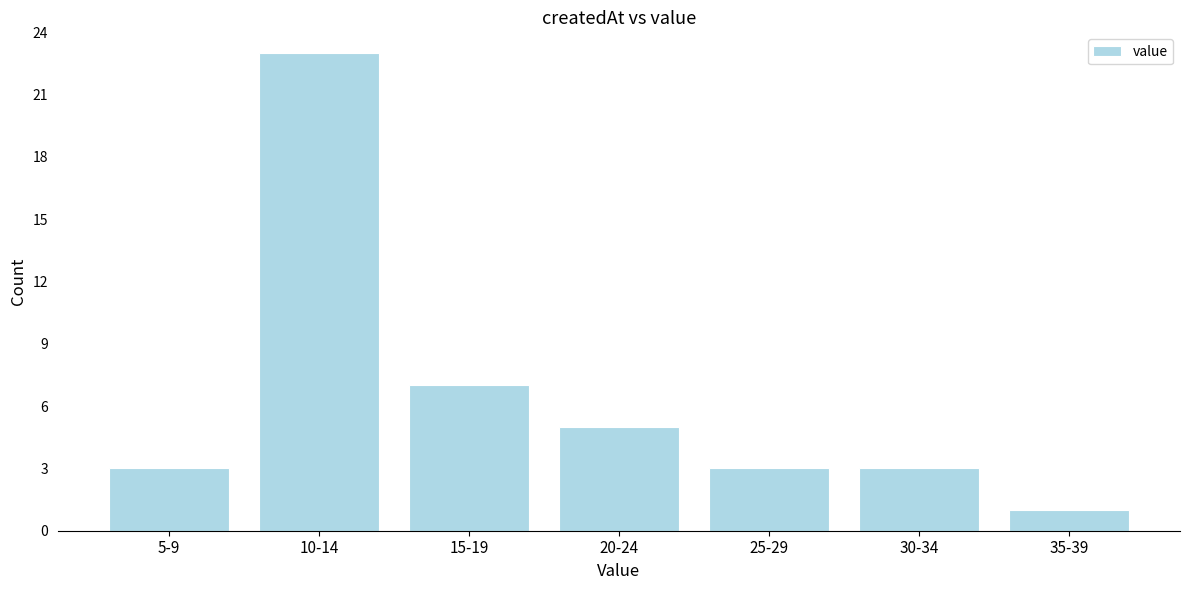

Reading left to right, extract all data points from this chart.

5-9=3	10-14=23	15-19=7	20-24=5	25-29=3	30-34=3	35-39=1